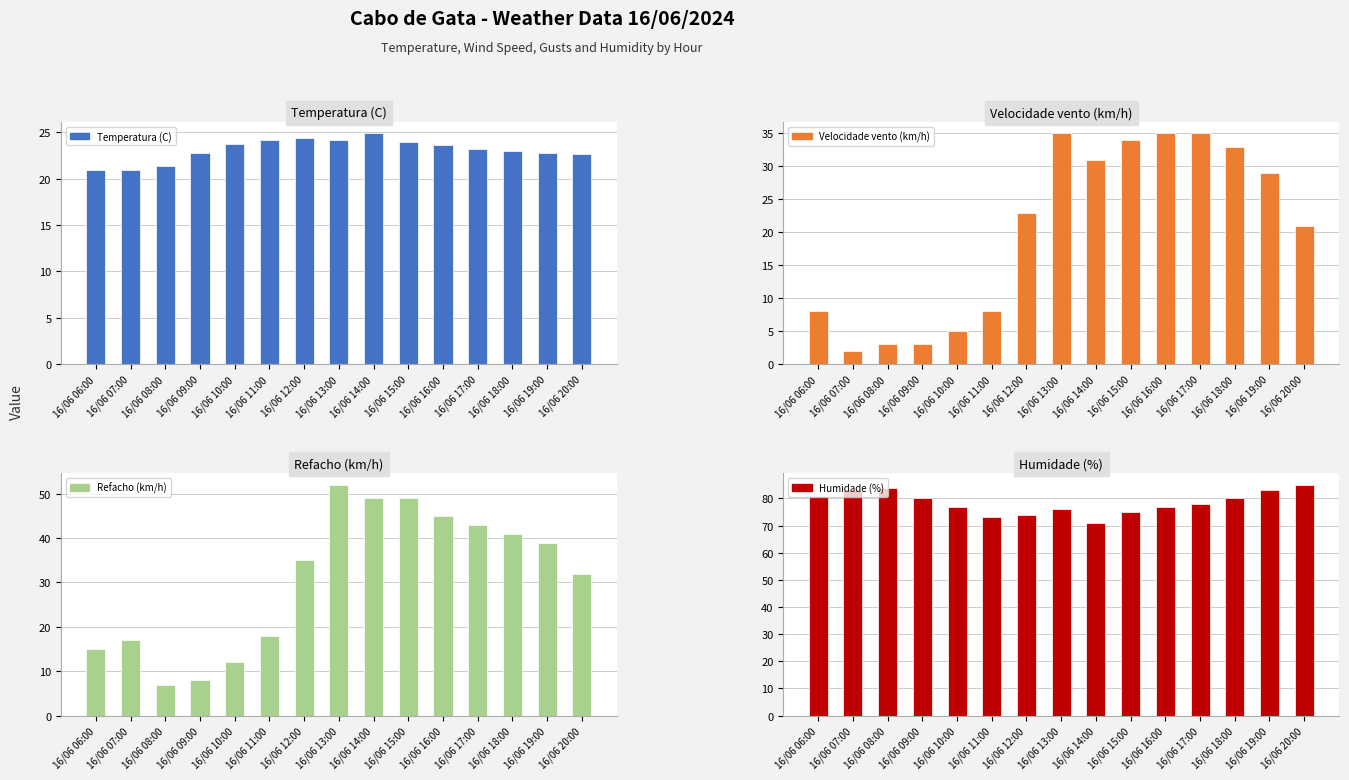

Is it true that Refacho (km/h) equals 43.0 at 16/06 17:00?

True